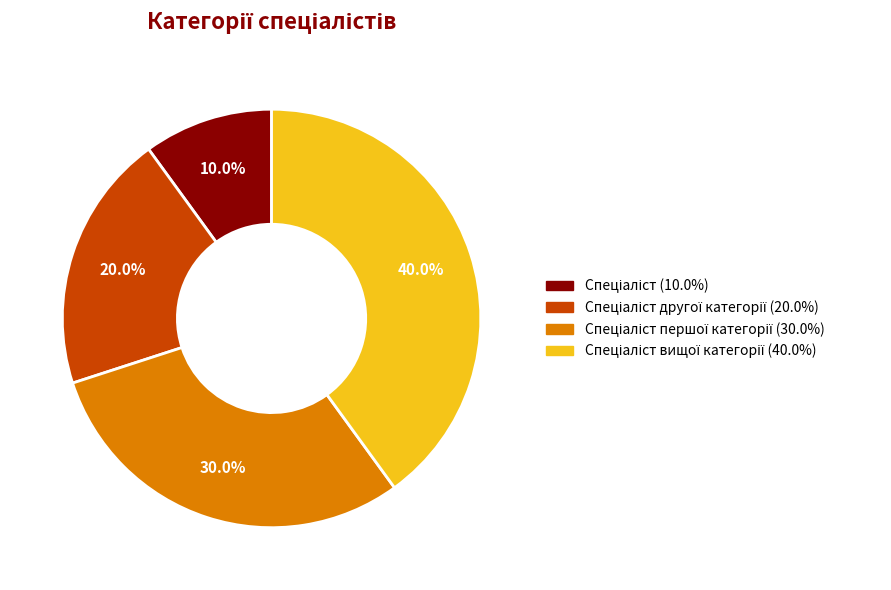

Is there a majority slice in this chart?

No